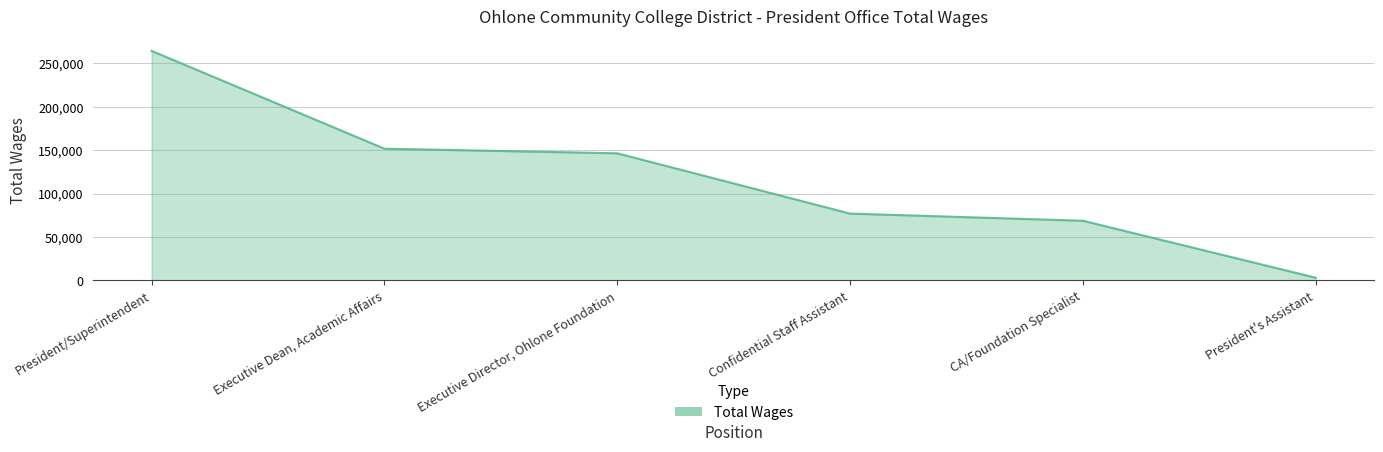

What is the average value?

118612